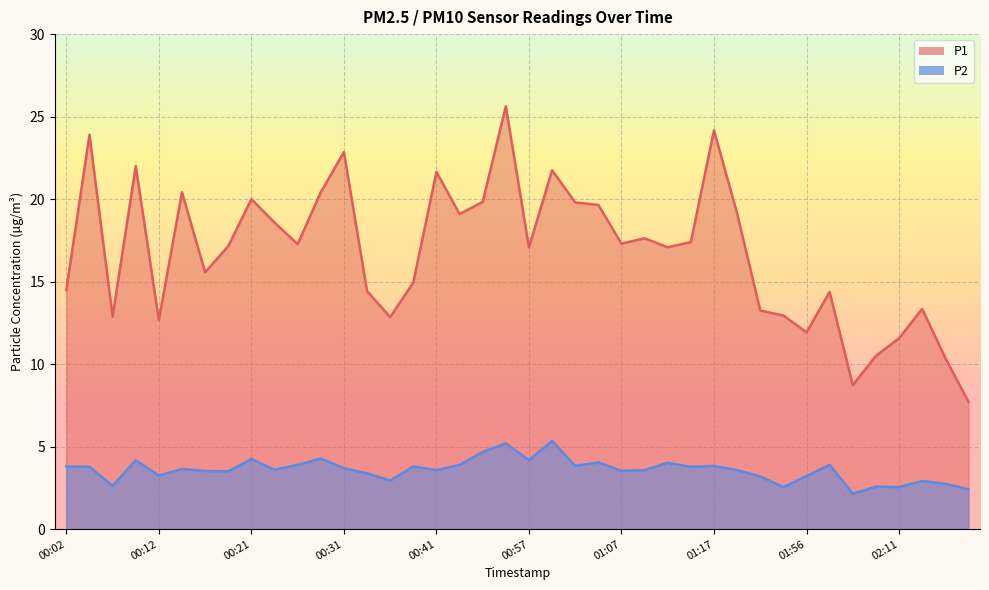

At which label does P1 reach its minimum?

02:19